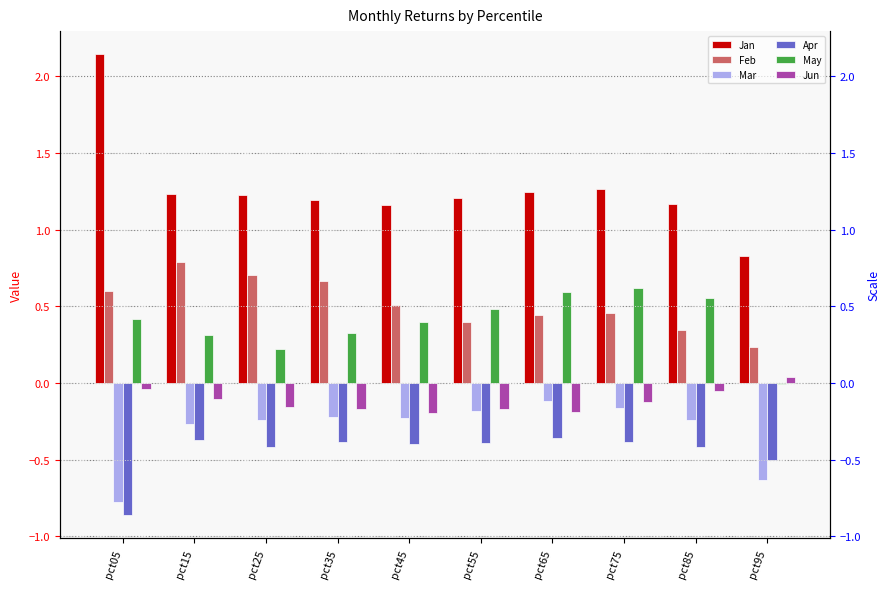

Rank the categories by May value from highest to lowest.

pct75, pct65, pct85, pct55, pct05, pct45, pct35, pct15, pct25, pct95